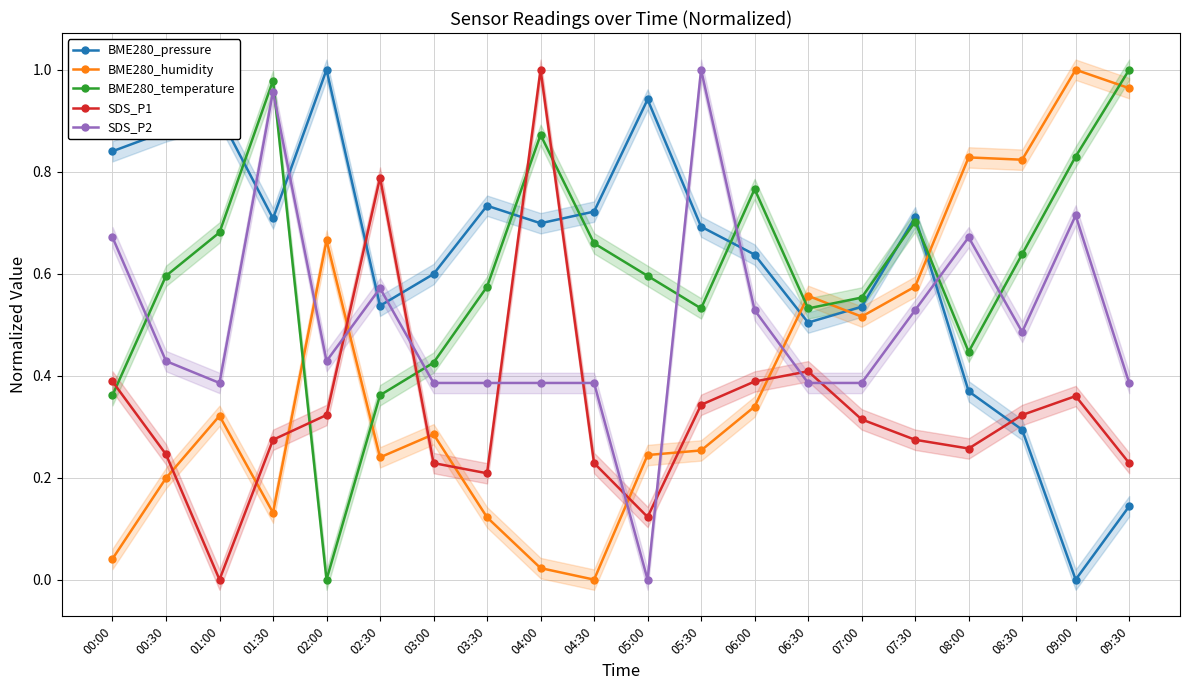

True or false: SDS_P1 and BME280_pressure cross at least once.

True